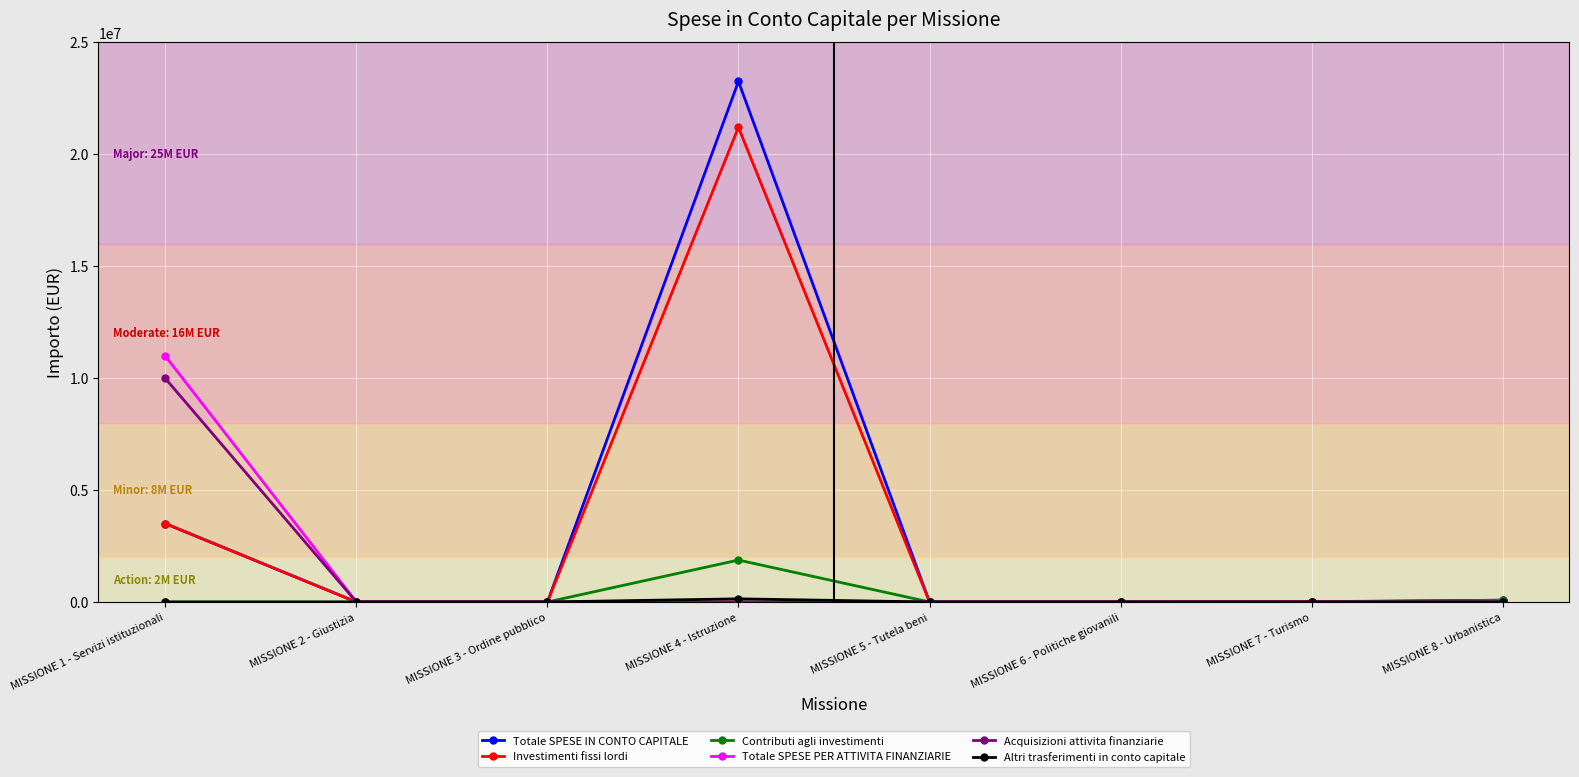

The value of Totale SPESE IN CONTO CAPITALE at MISSIONE 6 - Politiche giovanili is 0.0. True or false?

True